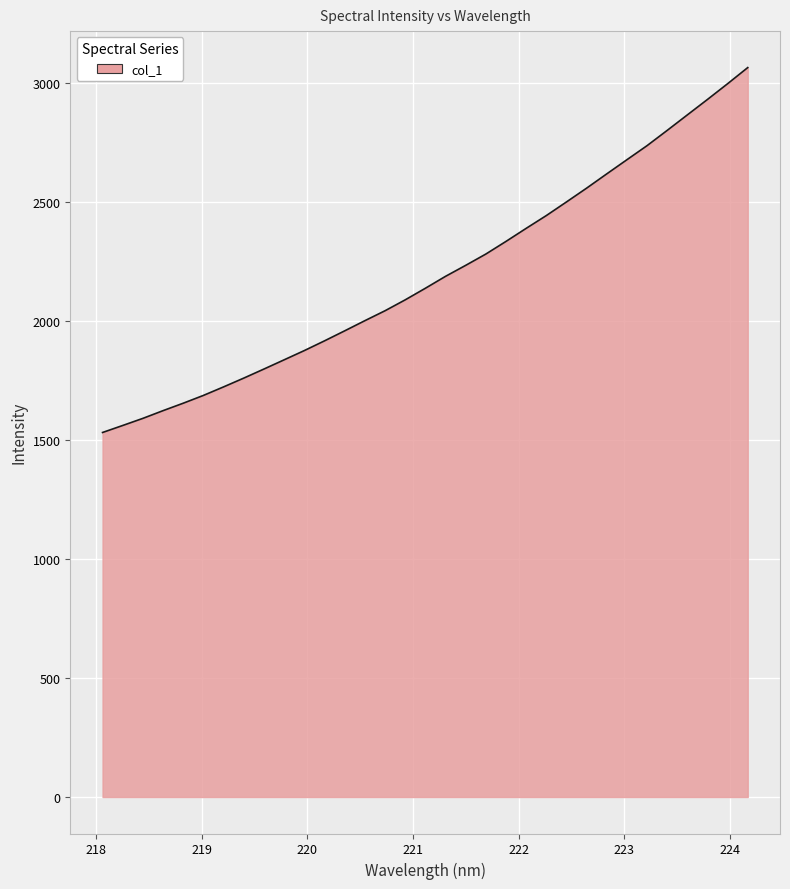

How many categories are shown in the chart?

33